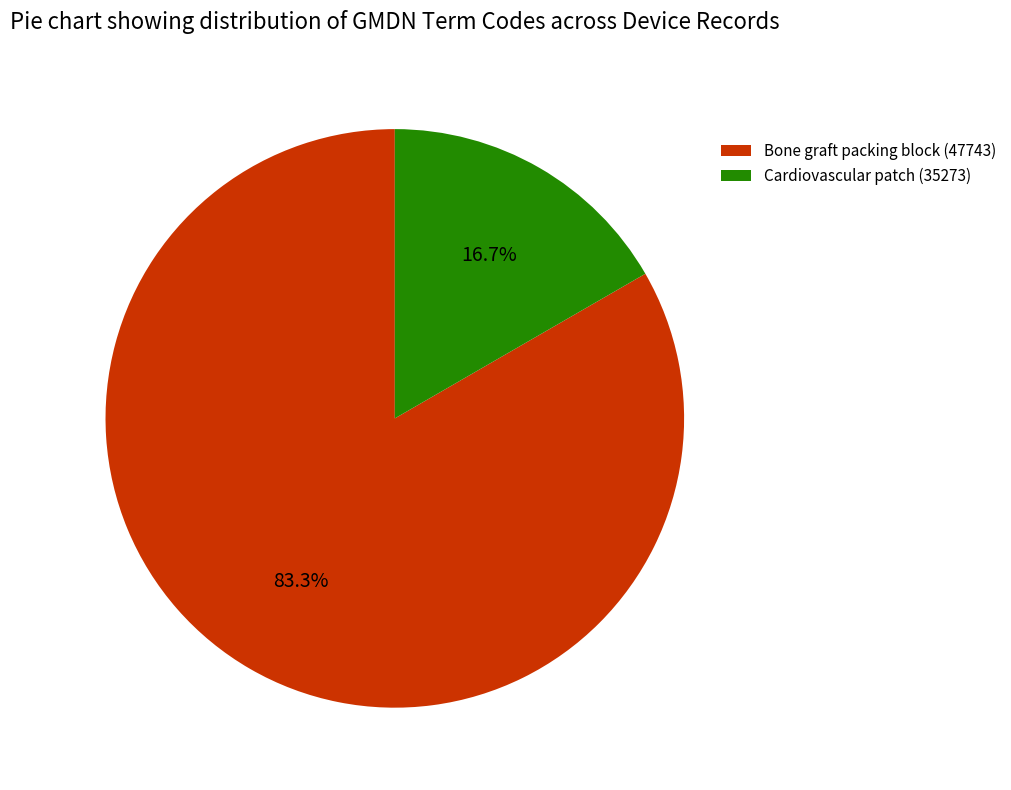

How many segments does this pie chart have?

2